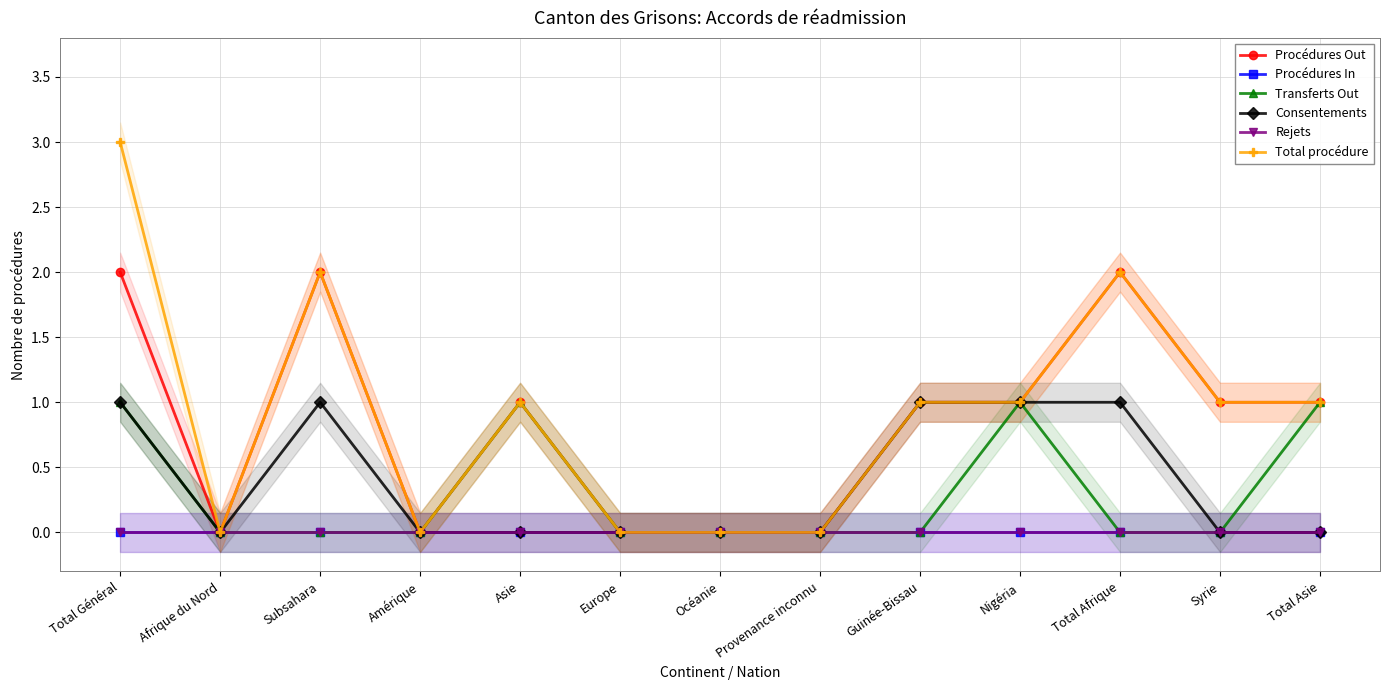

Reading right to left, list all the values displayed in this chart.

Procédures Out: 1	1	2	1	1	0	0	0	1	0	2	0	2
Procédures In: 0	0	0	0	0	0	0	0	0	0	0	0	0
Transferts Out: 1	0	0	1	0	0	0	0	1	0	0	0	1
Consentements: 0	0	1	1	1	0	0	0	0	0	1	0	1
Rejets: 0	0	0	0	0	0	0	0	0	0	0	0	0
Total procédure: 1	1	2	1	1	0	0	0	1	0	2	0	3